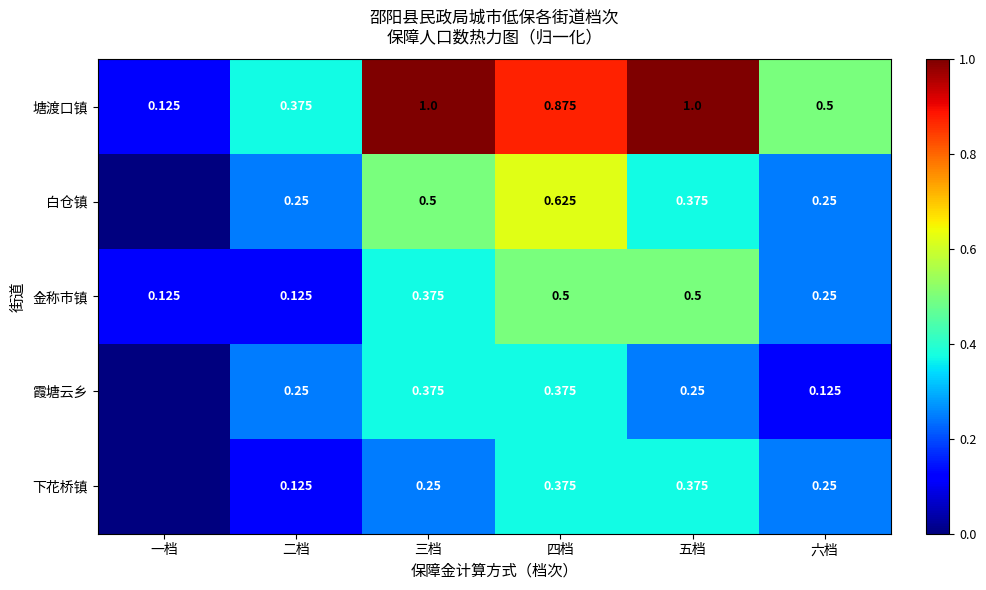

The value of 塘渡口镇 at 二档 is 0.7. True or false?

False